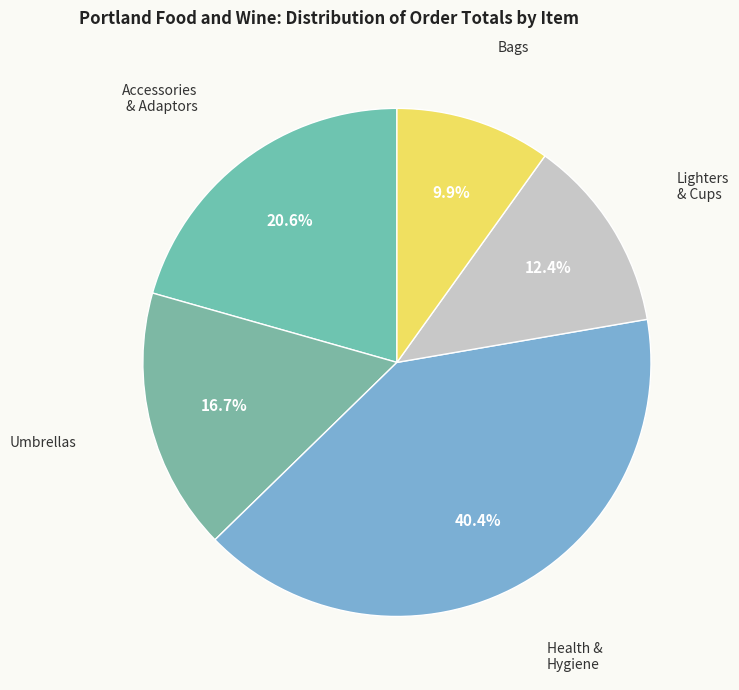

How many segments does this pie chart have?

5